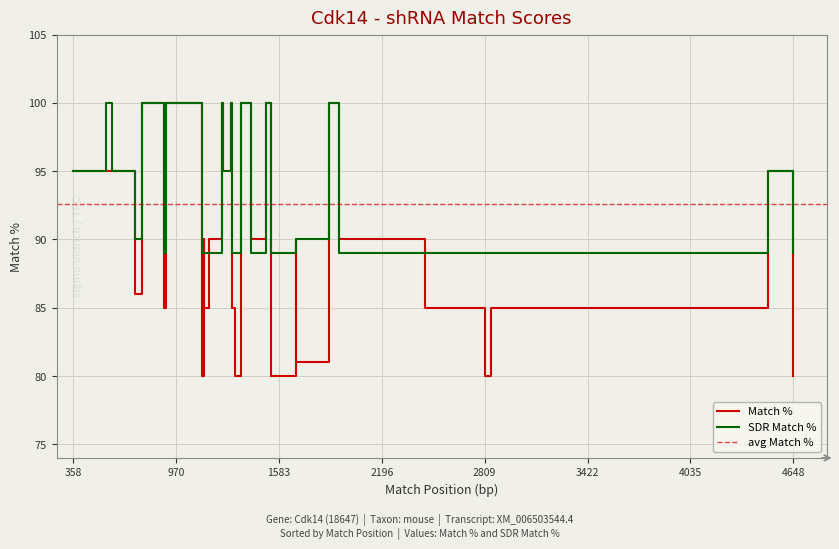

The value of SDR Match % at 39 is 89. True or false?

True